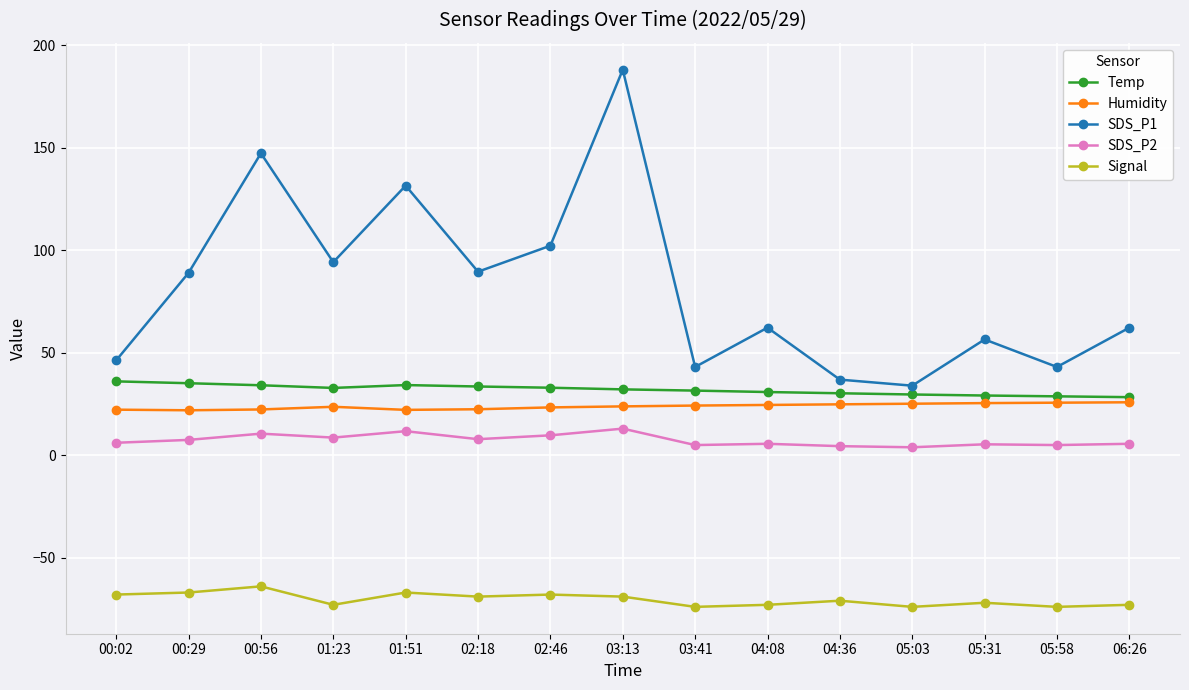

What is the lowest value of the Humidity series?

21.9